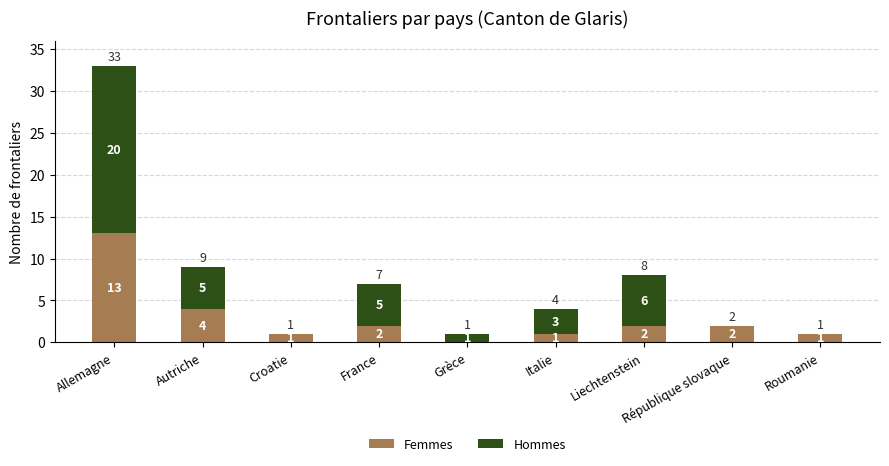

How many series are shown in this chart?

2